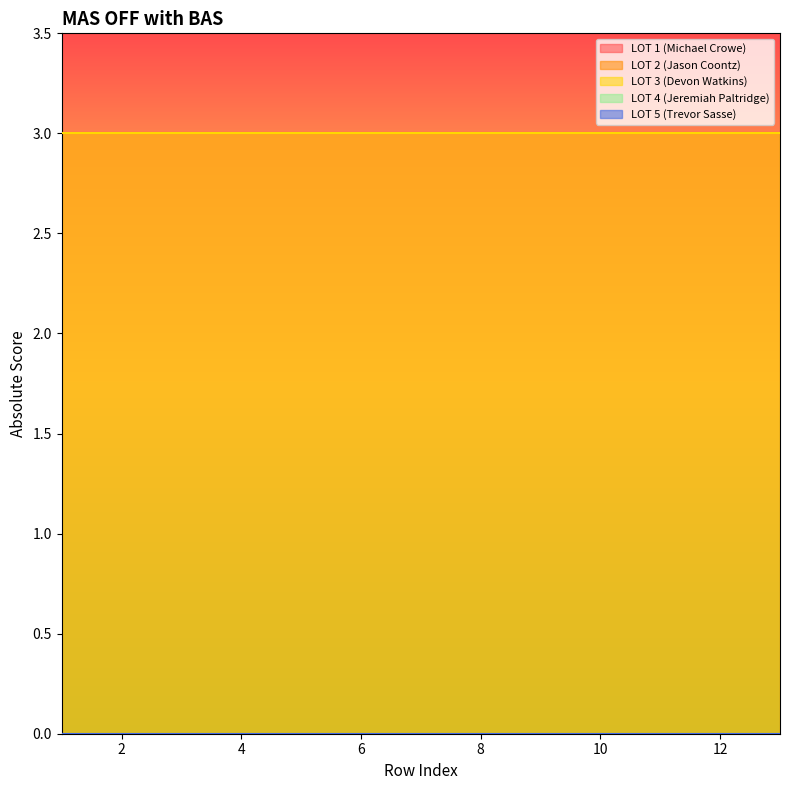

The value of LOT 1 (Michael Crowe) at 3 is 3. True or false?

True